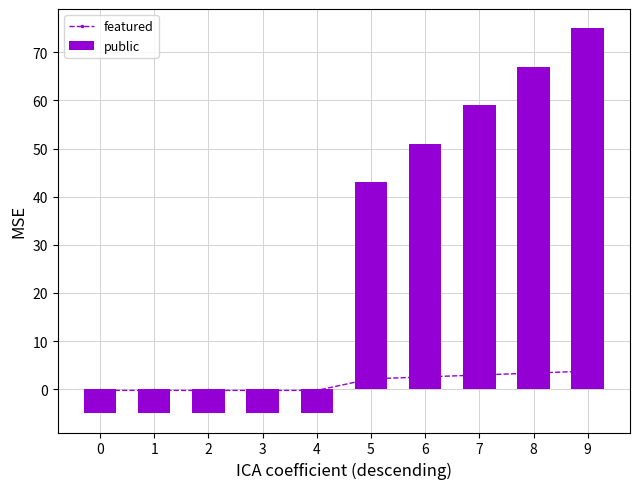

The public series shows -5.0 at 0. True or false?

True